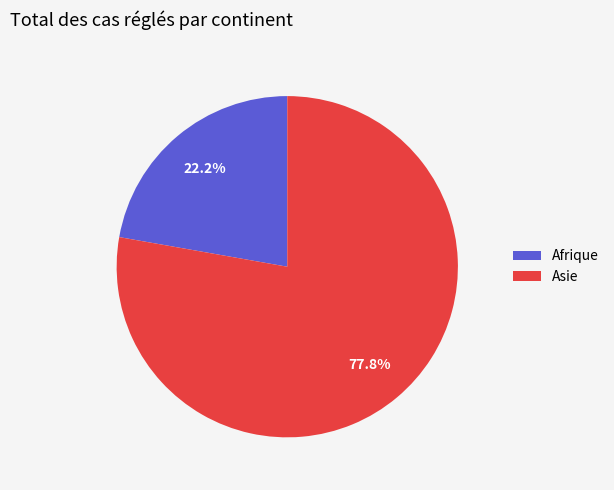

Which has a higher value, Asie or Afrique?

Asie